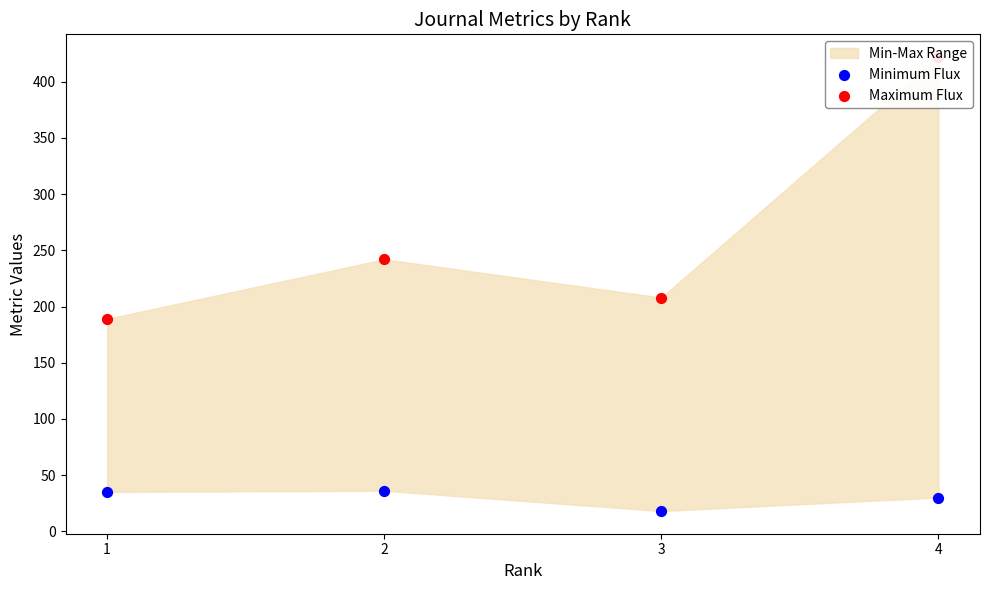

At which category is the sum across all series the highest?

4